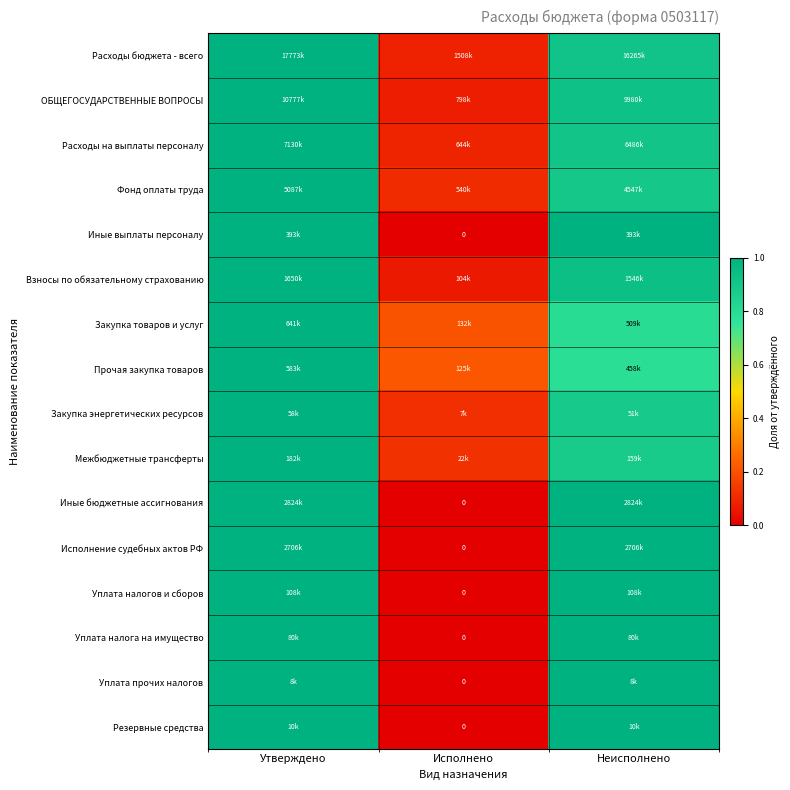

How many series are shown in this chart?

16